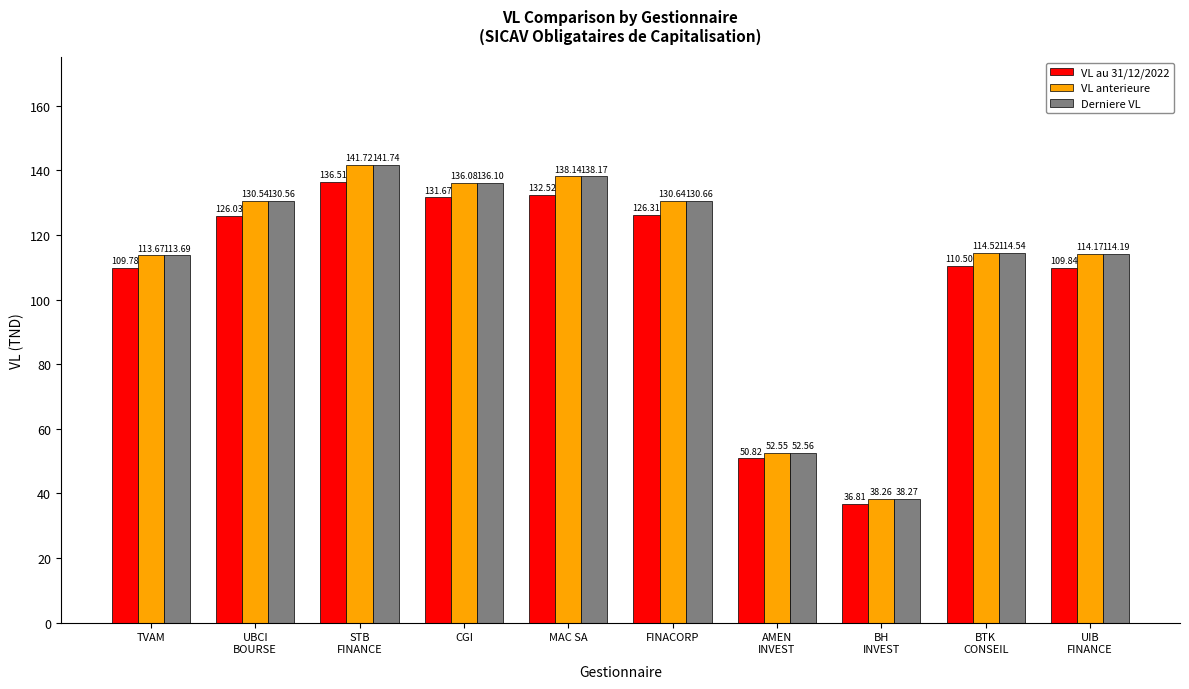

How many series are shown in this chart?

3